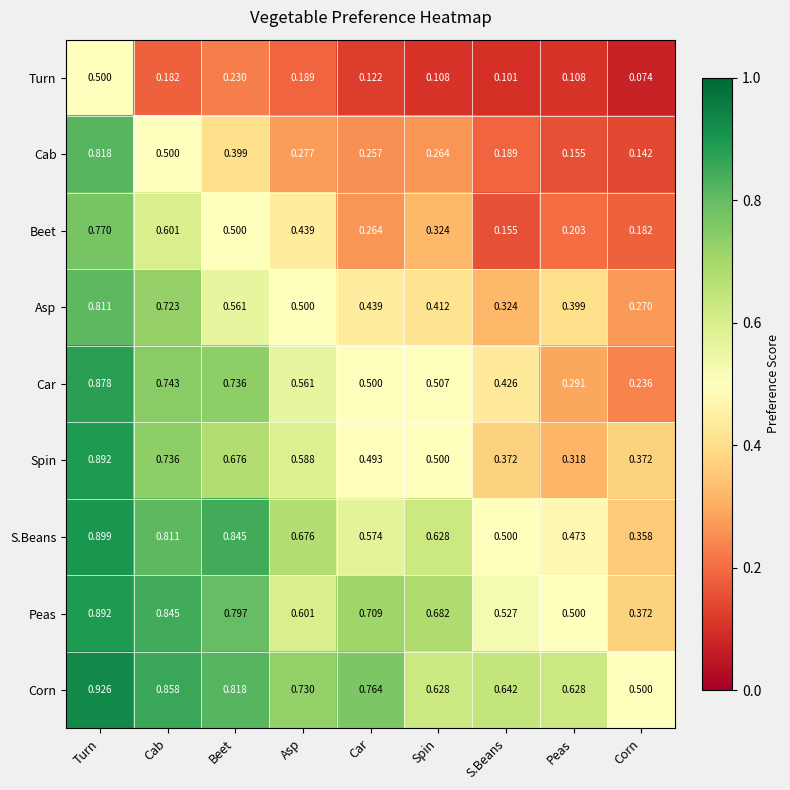

Which series has the widest spread of values?

Cab